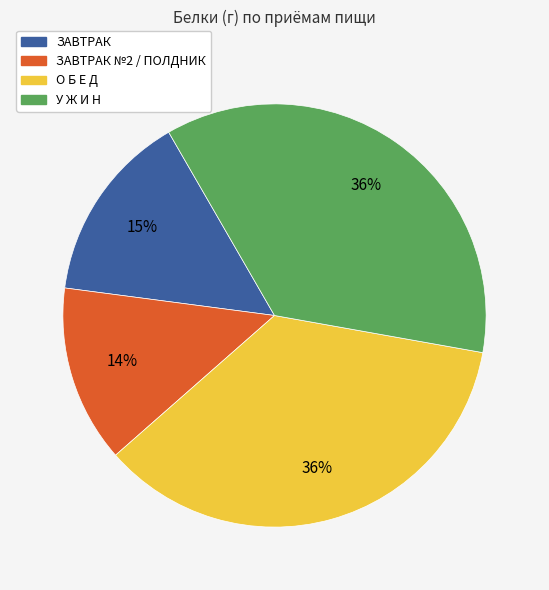

Does any single category account for the majority?

No